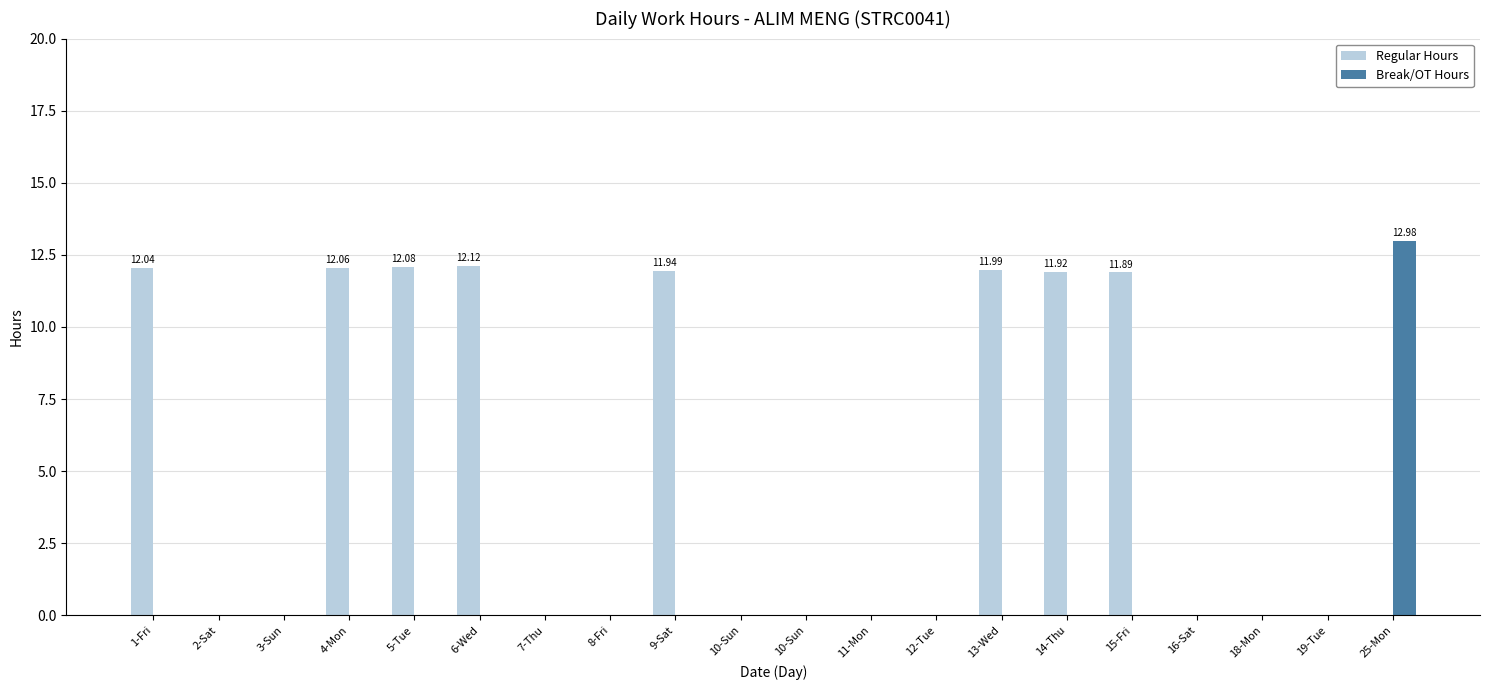

Reading left to right, transcribe all the data shown in this chart.

Regular Hours: 12.0	0.0	0.0	12.1	12.1	12.1	0.0	0.0	11.9	0.0	0.0	0.0	0.0	12.0	11.9	11.9	0.0	0.0	0.0	0.0
Break/OT Hours: 0.0	0.0	0.0	0.0	0.0	0.0	0.0	0.0	0.0	0.0	0.0	0.0	0.0	0.0	0.0	0.0	0.0	0.0	0.0	13.0